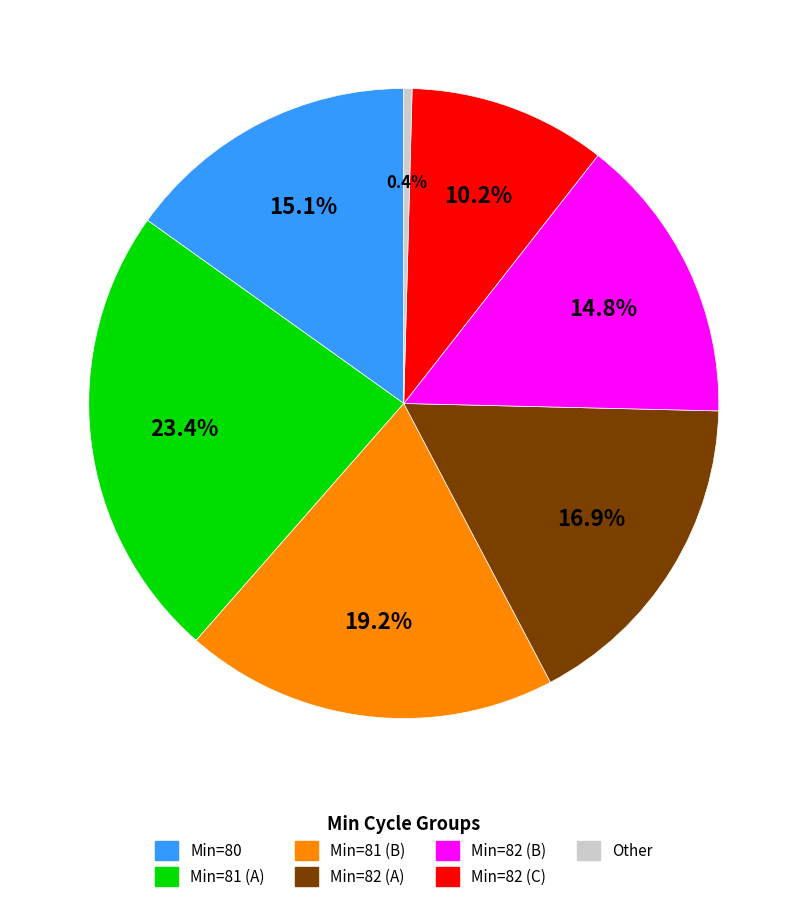

Is there any slice that represents more than half of the pie?

No